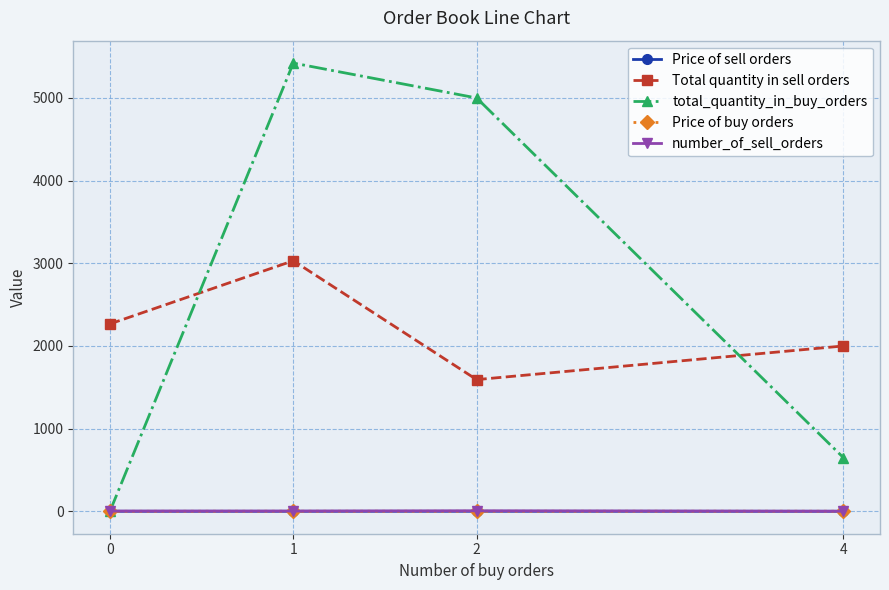

At how many categories does at least one series exceed 4004?

2